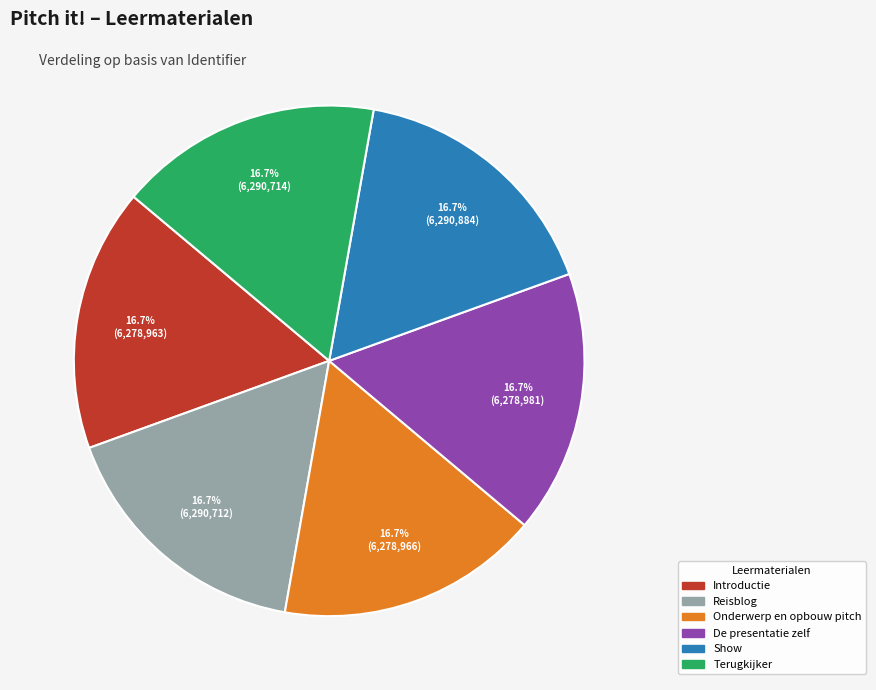

The Terugkijker slice represents 4% of the pie. True or false?

False